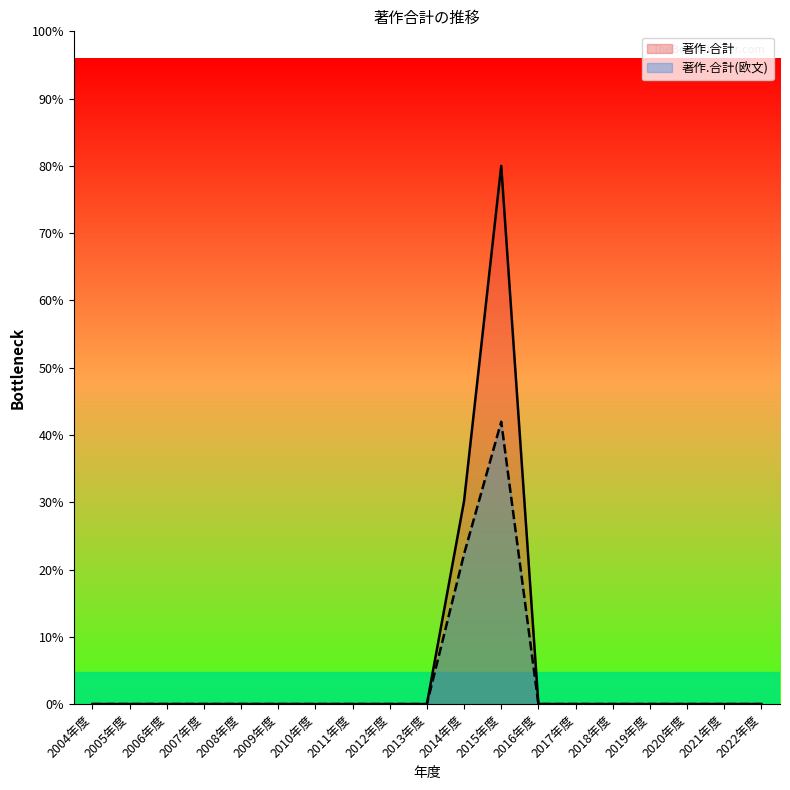

At how many categories does at least one series exceed 6?

2